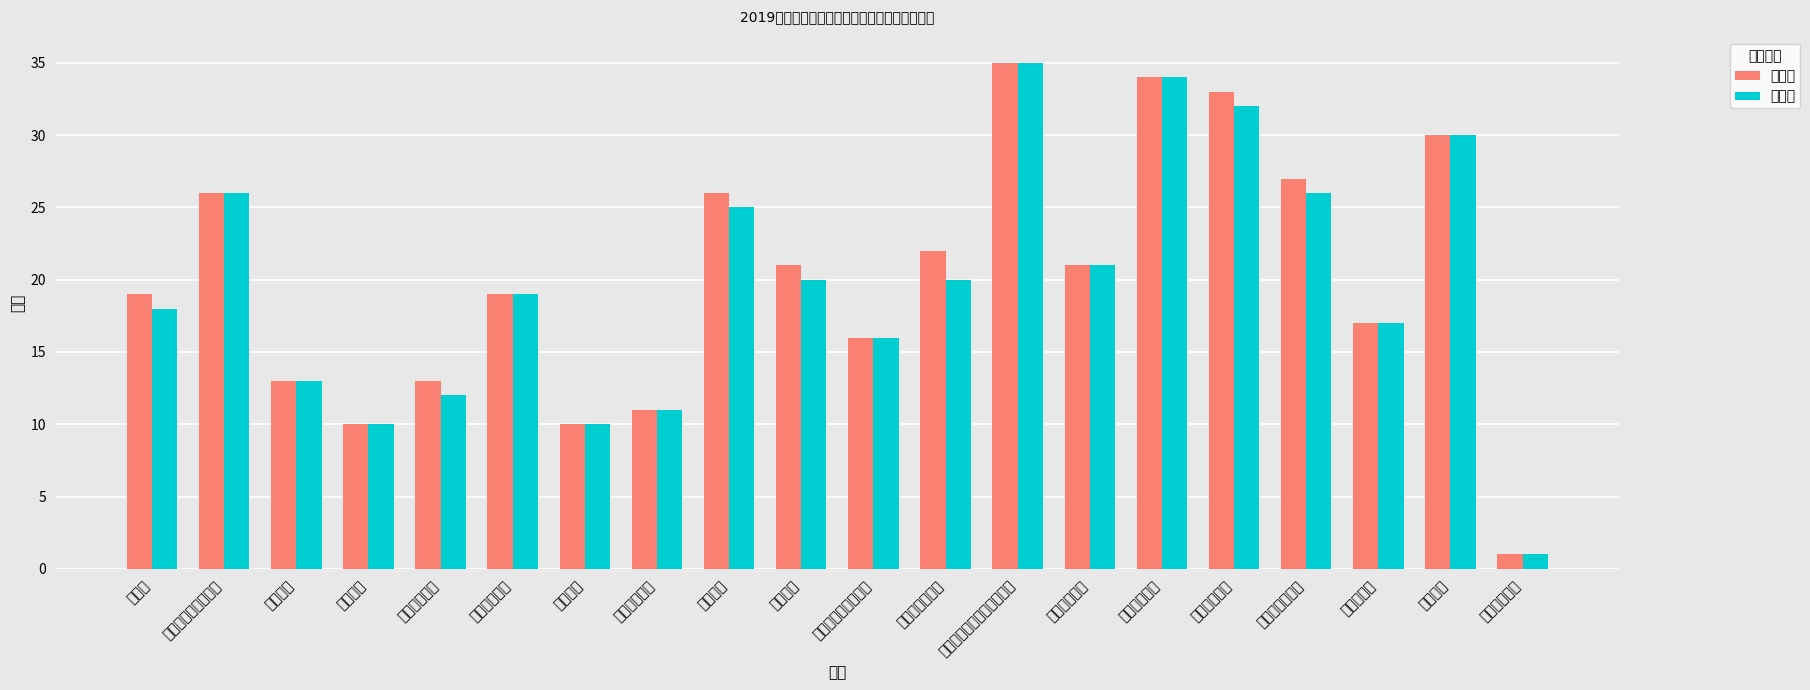

Reading left to right, what are all the values shown in this chart?

校人数: 19	26	13	10	13	19	10	11	26	21	16	22	35	21	34	33	27	17	30	1
省人数: 18	26	13	10	12	19	10	11	25	20	16	20	35	21	34	32	26	17	30	1